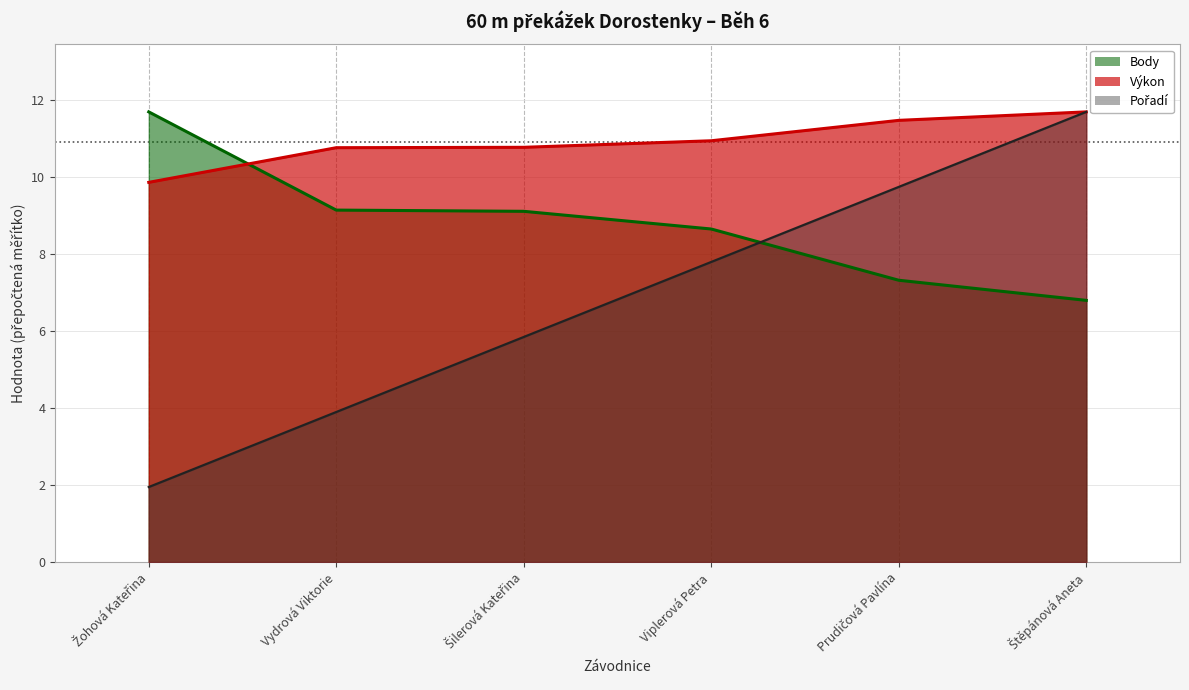

What is the lowest value of the Body series?

6.8